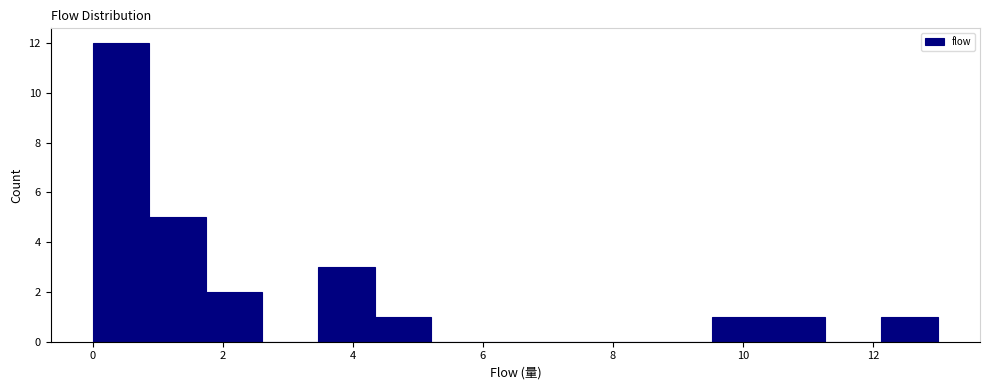

How tall is the bar that spans 0.0 to 0.8 on the x-axis? Neither the bar edges nor the heights are printed on the chart, so give them approximately, as read against the axes.

12